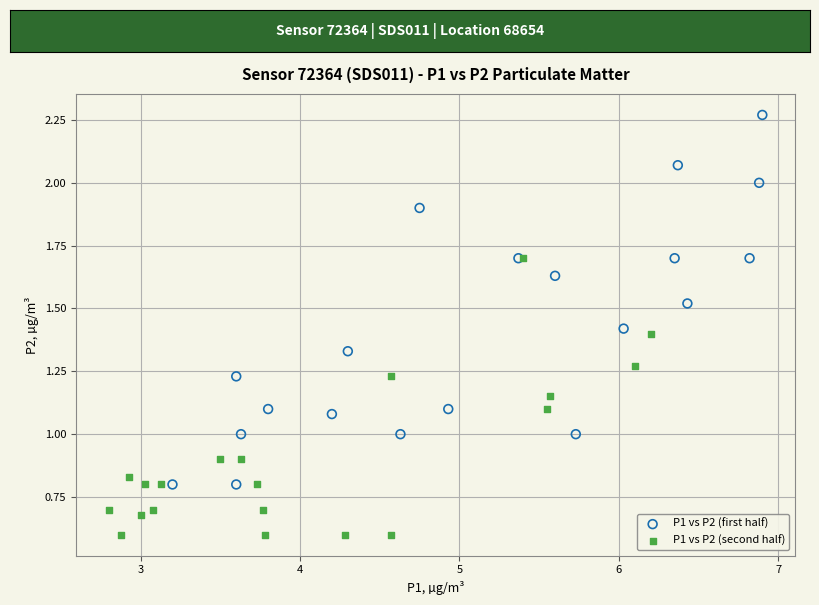

Which series has the largest Y range (max minus min)?

P1 vs P2 (first half)